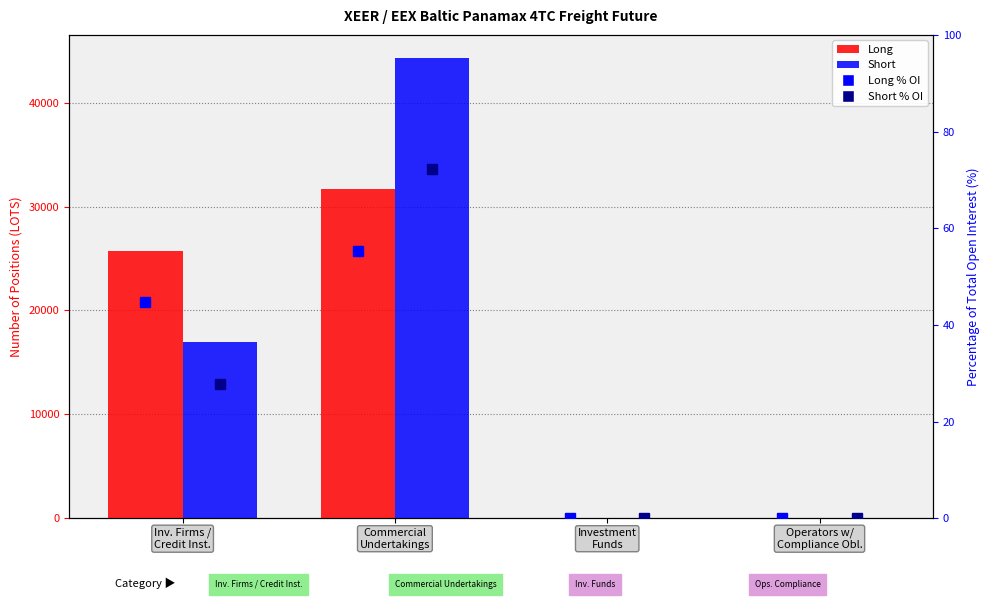

Reading left to right, what are all the values shown in this chart?

Long: Inv. Firms /
Credit Inst.=25742.4	Commercial
Undertakings=31730.2	Investment
Funds=0.0	Operators w/
Compliance Obl.=0.0
Short: Inv. Firms /
Credit Inst.=16953.0	Commercial
Undertakings=44321.3	Investment
Funds=0.0	Operators w/
Compliance Obl.=0.0